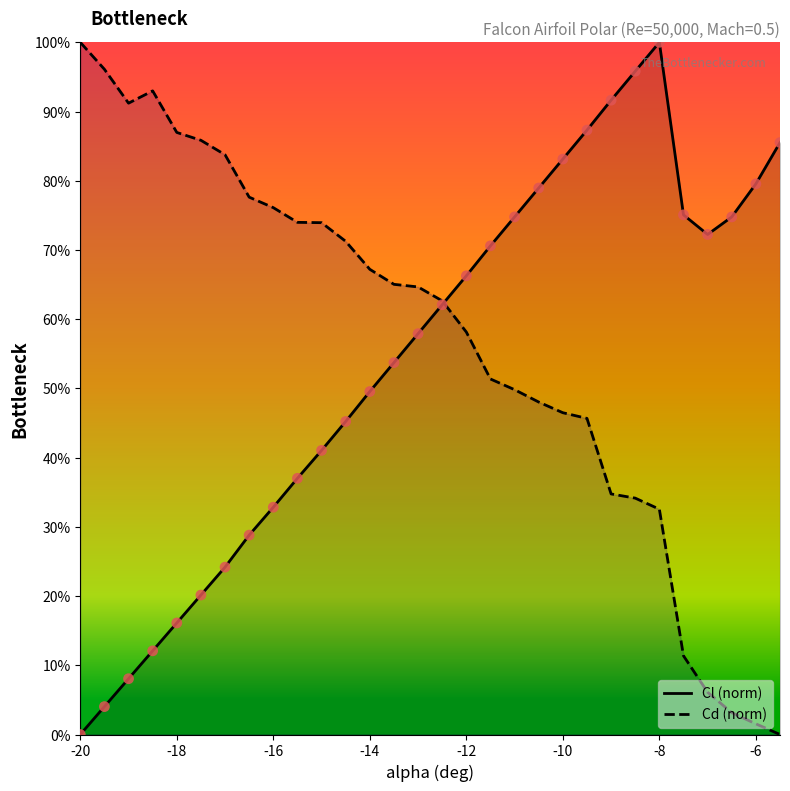

Is it true that Cd (norm) equals 129.5 at -16?

False